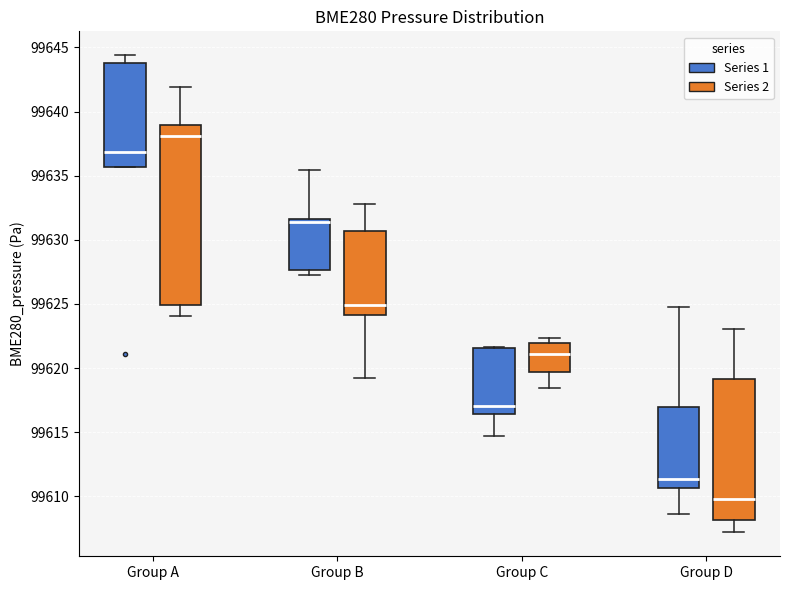

Where does the upper whisker of the box for Group A (Series 2) end on the y-axis? The values are not printed on the chart, so give them approximately, as read against the axis.

99642.0